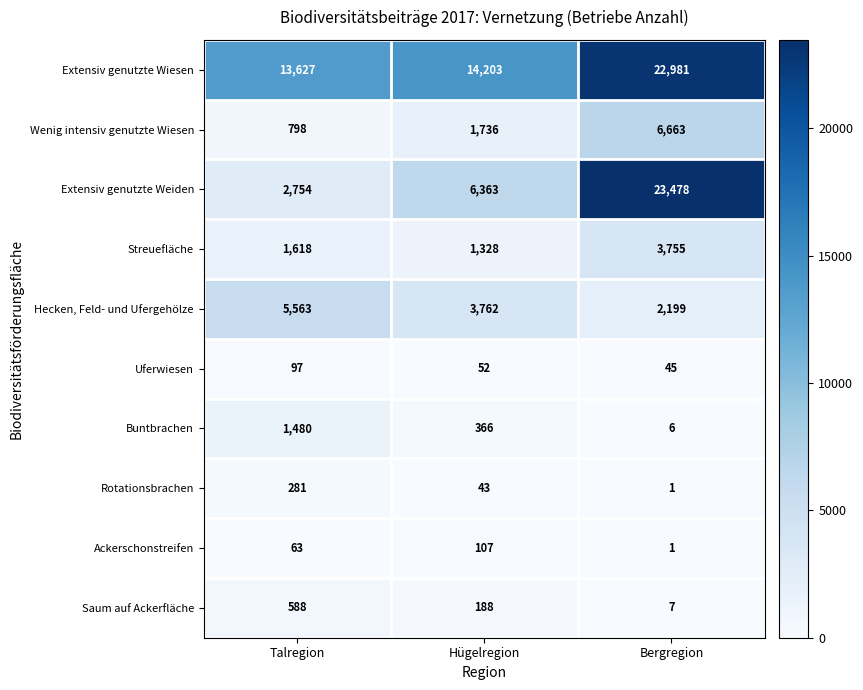

The value of Extensiv genutzte Wiesen at Talregion is 13627. True or false?

True